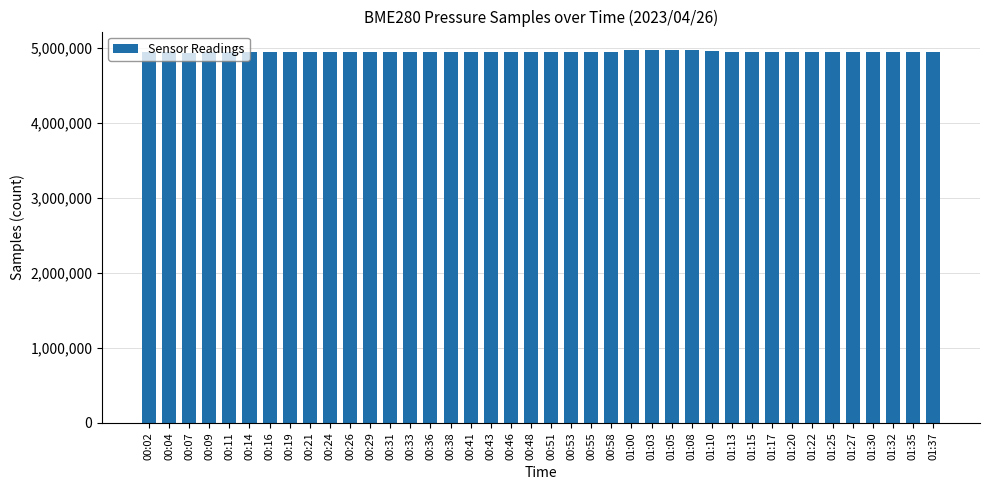

What is the ratio of the value at 00:36 to the value at 00:48?

1.0